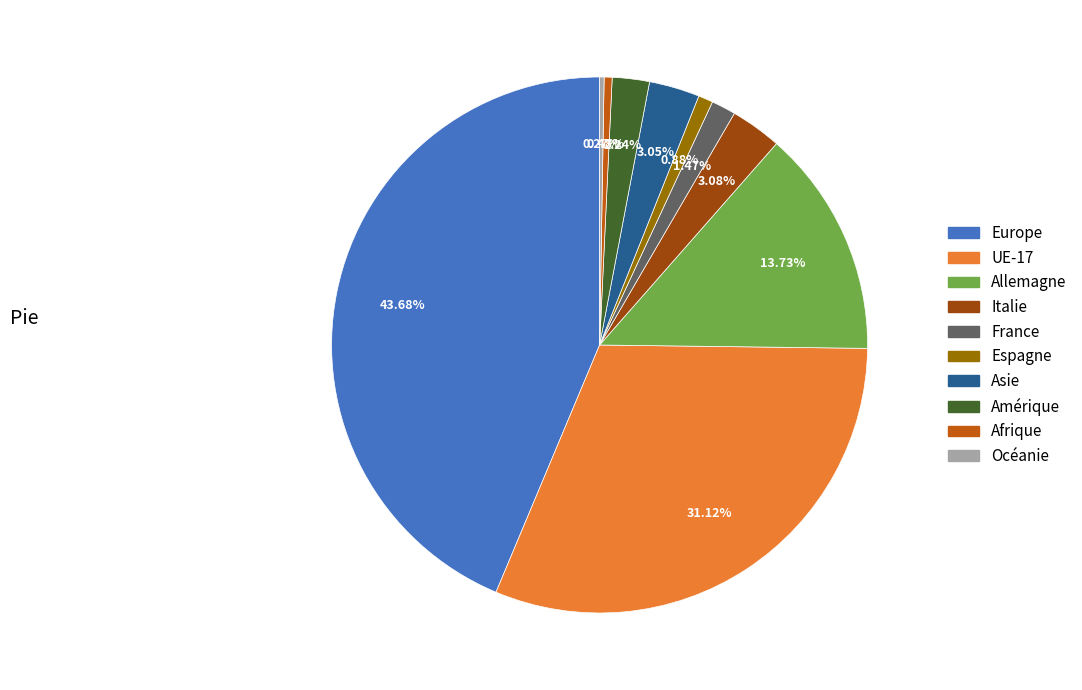

Which slice is the largest?

Europe